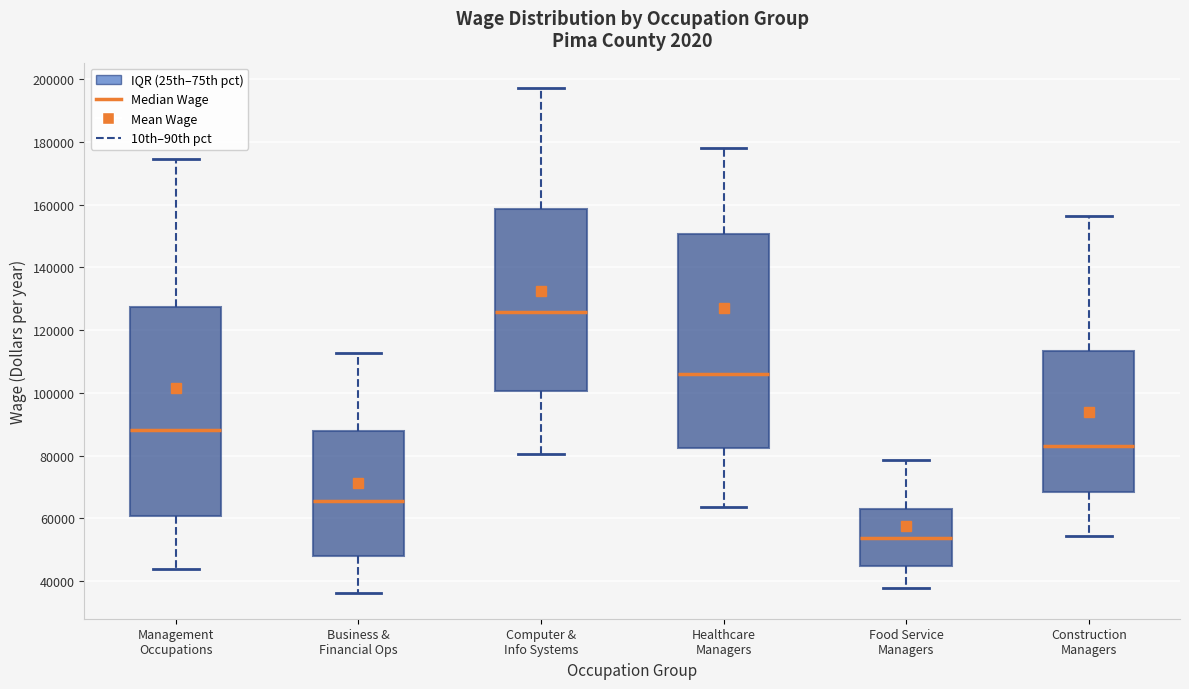

Reading left to right, transcribe this box plot: for each box, give where its median line is, the range the box spans, and where its two whiskers end, as read against the y-axis. The values are not printed on the chart, so give them approximately, as read against the axis.

Management Occupations: median 88000, box 60000 to 128000, whiskers 44000 to 174000
Business & Financial Ops: median 66000, box 48000 to 88000, whiskers 36000 to 112000
Computer & Info Systems: median 126000, box 100000 to 158000, whiskers 80000 to 198000
Healthcare Managers: median 106000, box 82000 to 150000, whiskers 64000 to 178000
Food Service Managers: median 54000, box 44000 to 62000, whiskers 38000 to 78000
Construction Managers: median 82000, box 68000 to 114000, whiskers 54000 to 156000